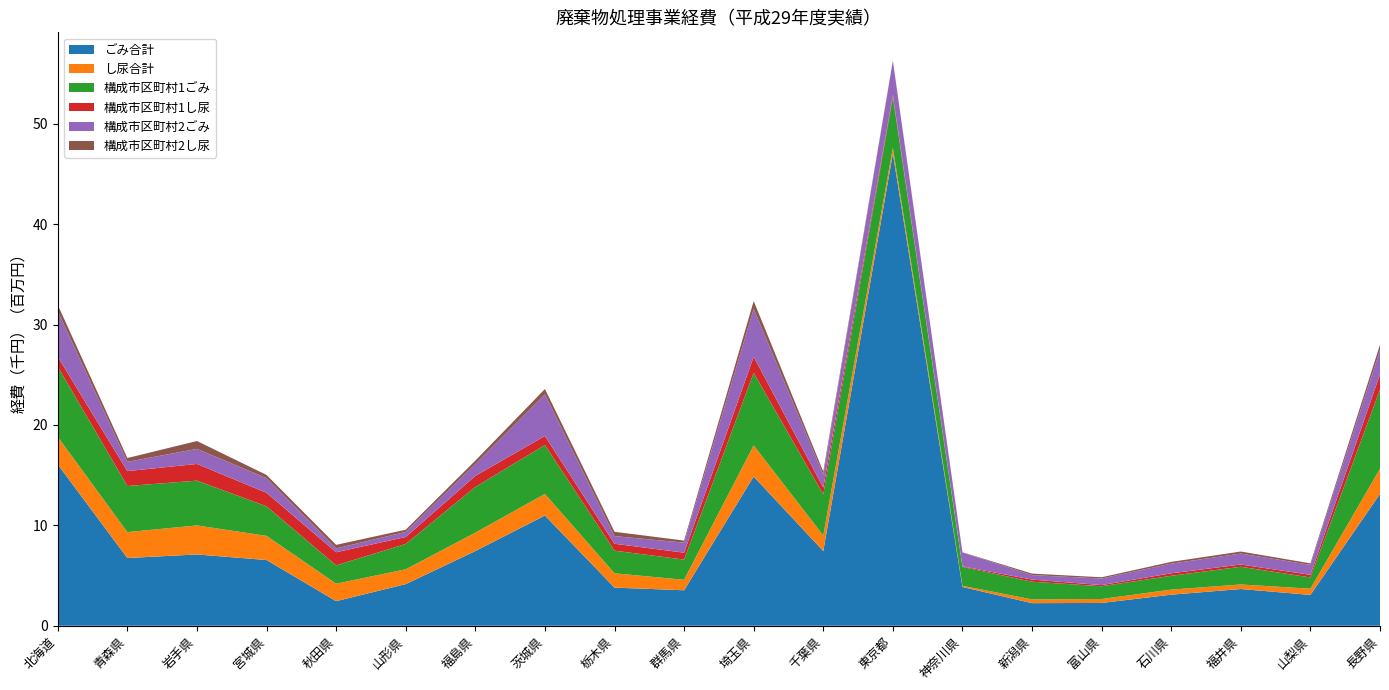

Reading right to left, extract all data points from this chart.

ごみ合計: 長野県=13128182	山梨県=3070943	福井県=3656867	石川県=3093258	富山県=2270127	新潟県=2248273	神奈川県=3861856	東京都=47036807	千葉県=7438458	埼玉県=14860861	群馬県=3532884	栃木県=3797069	茨城県=10978534	福島県=7437455	山形県=4145882	秋田県=2445068	宮城県=6545155	岩手県=7099554	青森県=6744319	北海道=16064510
し尿合計: 長野県=2505890	山梨県=616411	福井県=453173	石川県=503939	富山県=391461	新潟県=373869	神奈川県=115226	東京都=556324	千葉県=1547235	埼玉県=3098211	群馬県=1043696	栃木県=1422721	茨城県=2148591	福島県=1832007	山形県=1473342	秋田県=1744279	宮城県=2404789	岩手県=2890099	青森県=2580832	北海道=2748754
構成市区町村1ごみ: 長野県=7886821	山梨県=1123005	福井県=1762640	石川県=1377502	富山県=1270864	新潟県=1762480	神奈川県=1880004	東京都=5055222	千葉県=4097635	埼玉県=7226542	群馬県=2009647	栃木県=2256257	茨城県=4872614	福島県=4552221	山形県=2524495	秋田県=1825650	宮城県=2943205	岩手県=4462030	青森県=4590239	北海道=6989617
構成市区町村1し尿: 長野県=1521593	山梨県=260608	福井県=223537	石川県=247679	富山県=116615	新潟県=210762	神奈川県=54983	東京都=190596	千葉県=684900	埼玉県=1610130	群馬県=689540	栃木県=688502	茨城県=900972	福島県=1101941	山形県=694160	秋田県=1304665	宮城県=1343623	岩手県=1662919	青森県=1484775	北海道=984185
構成市区町村2ごみ: 長野県=2431293	山梨県=989315	福井県=1092781	石川県=962920	富山県=654016	新潟県=446365	神奈川県=1385841	東京都=3413487	千葉県=1275042	埼玉県=4775462	群馬県=1001739	栃木県=762249	茨城県=4145600	福島県=1179501	山形県=508450	秋田県=380510	宮城県=1466363	岩手県=1500299	青森県=922359	北海道=4540244
構成市区町村2し尿: 長野県=517893	山梨県=153453	福井県=201889	石川県=174813	富山県=123693	新潟県=150086	神奈川県=19177	東京都=35525	千葉県=308969	埼玉県=766928	群馬県=204310	栃木県=430697	茨城県=530113	福島県=340105	山形県=216252	秋田県=355112	宮城県=314176	岩手県=783192	青森県=380542	北海道=620824